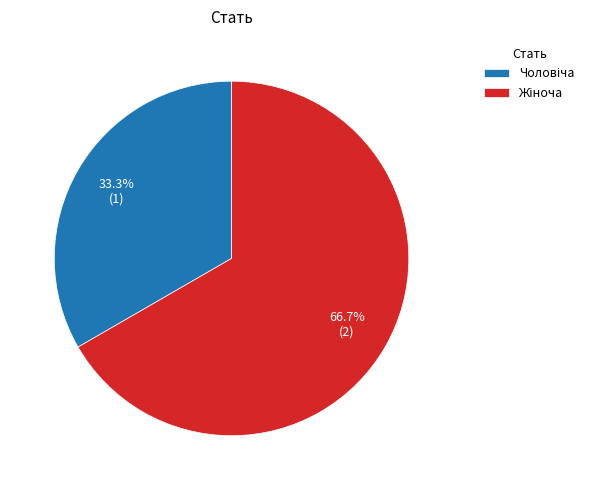

Is there any slice that represents more than half of the pie?

Yes